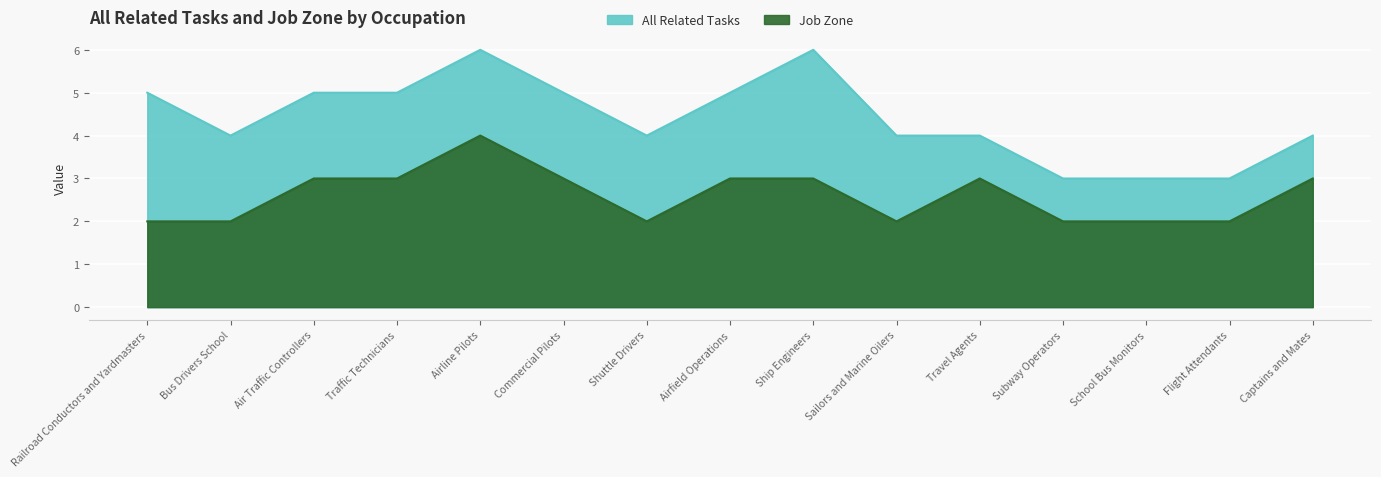

The chart shows a value of 3 at Ship Engineers. True or false?

True